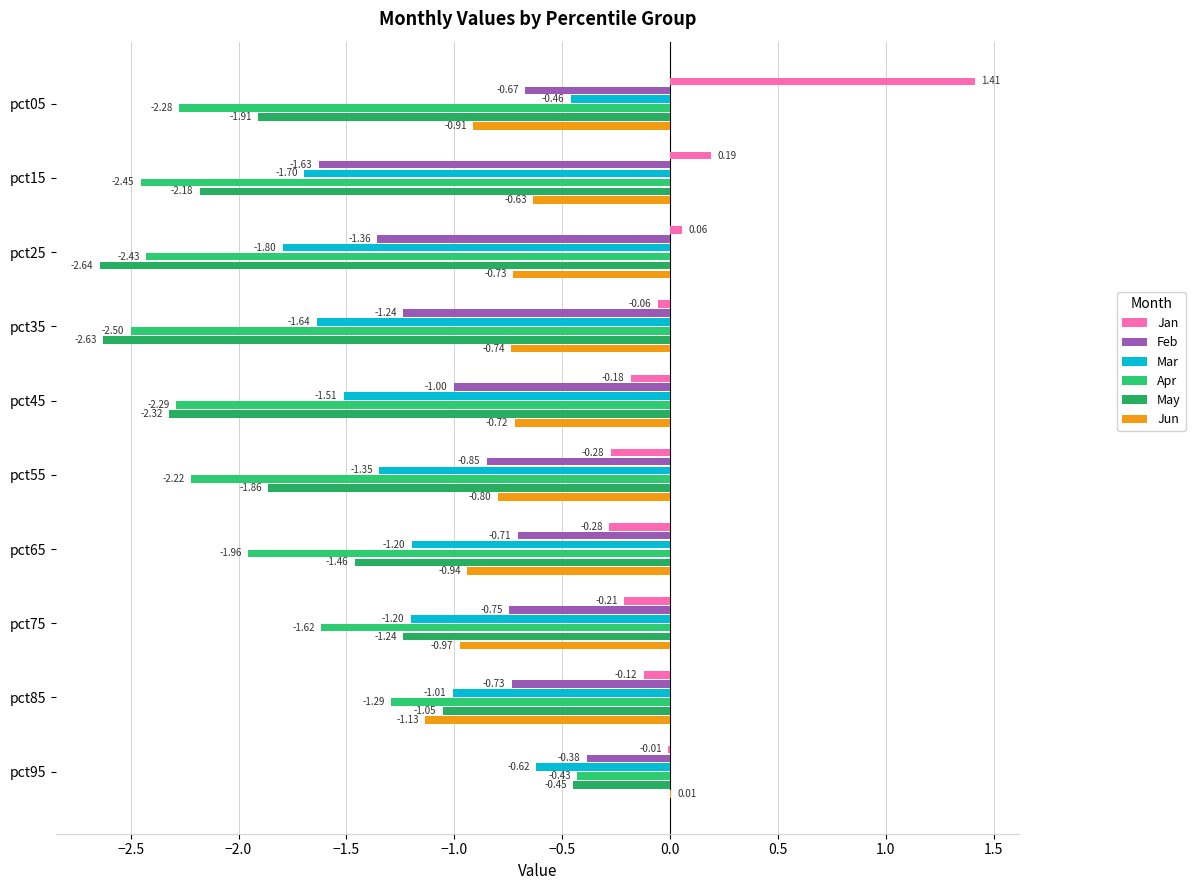

Which series has the largest total across all categories?

Jan